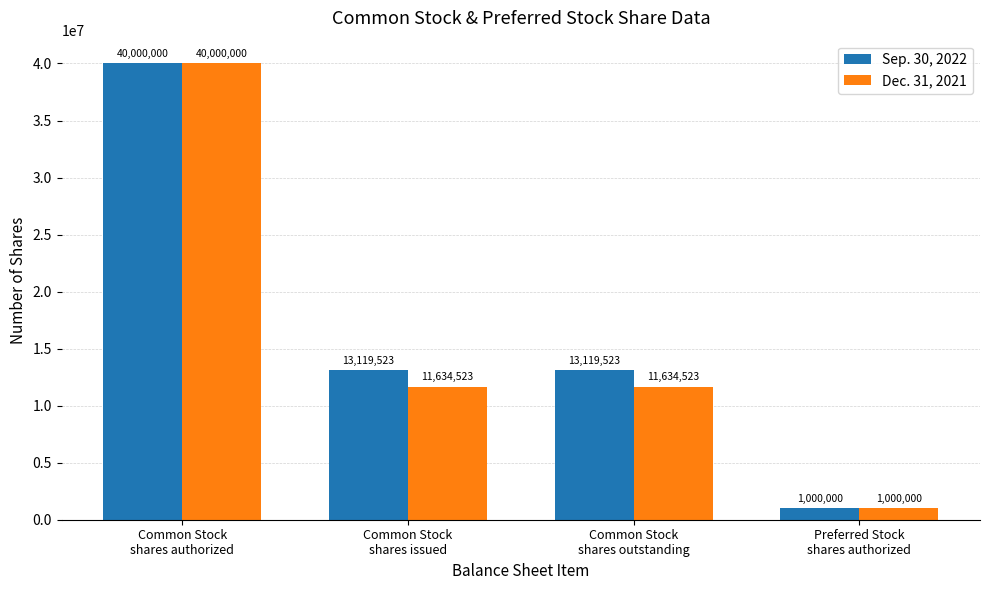

How many data points in Sep. 30, 2022 are less than 13119523?

1